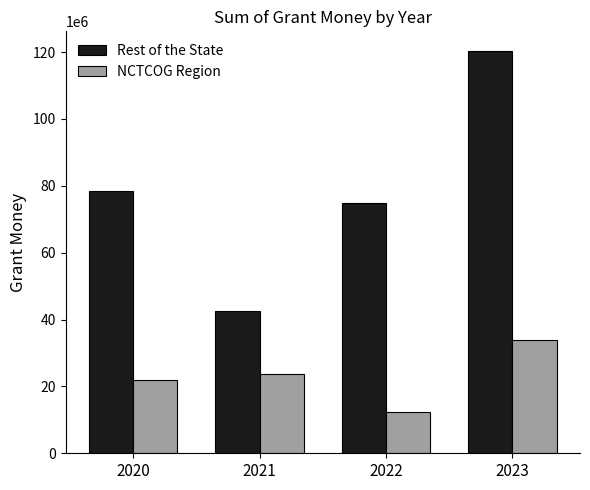

Reading left to right, transcribe all the data shown in this chart.

Rest of the State: 78428692.6	42552621.7	74975904.3	120186845.1
NCTCOG Region: 21778638.3	23712295.3	12487599.2	33755817.2